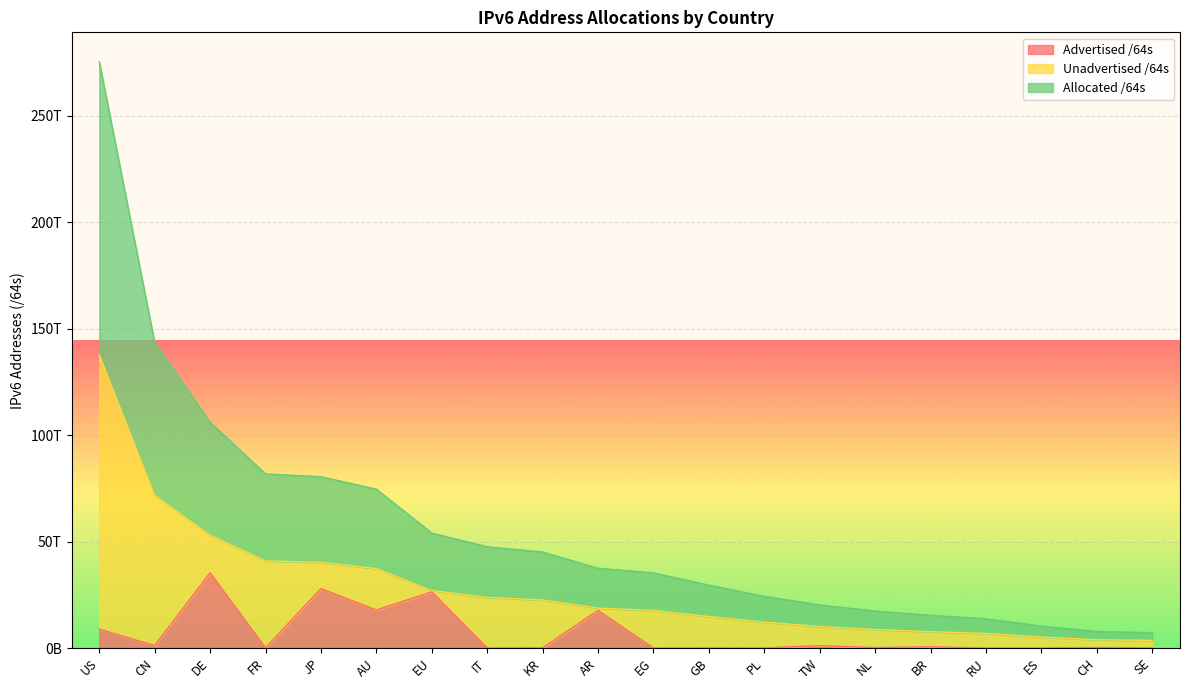

The value of Allocated /64s at DE is 71376876160689. True or false?

False